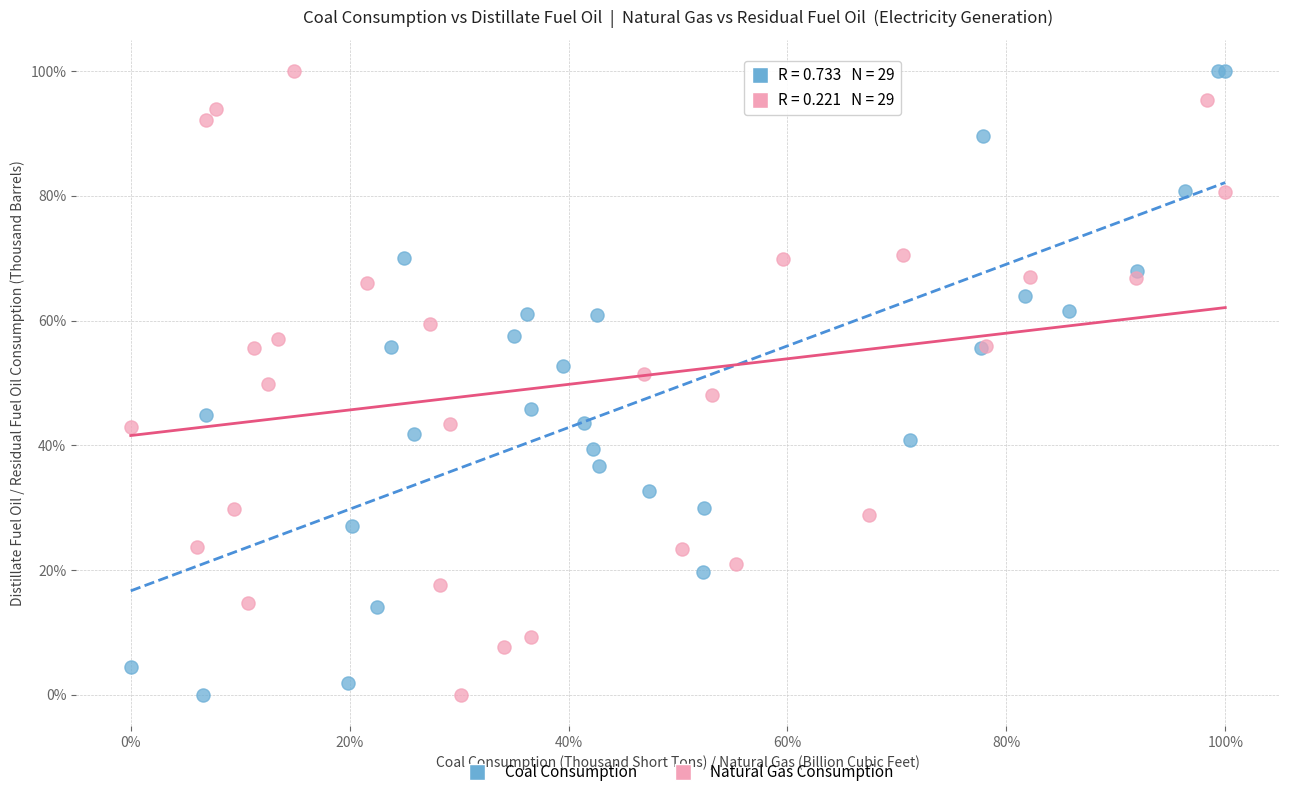

What are all the series names shown in the legend?

Coal Consumption, Natural Gas Consumption